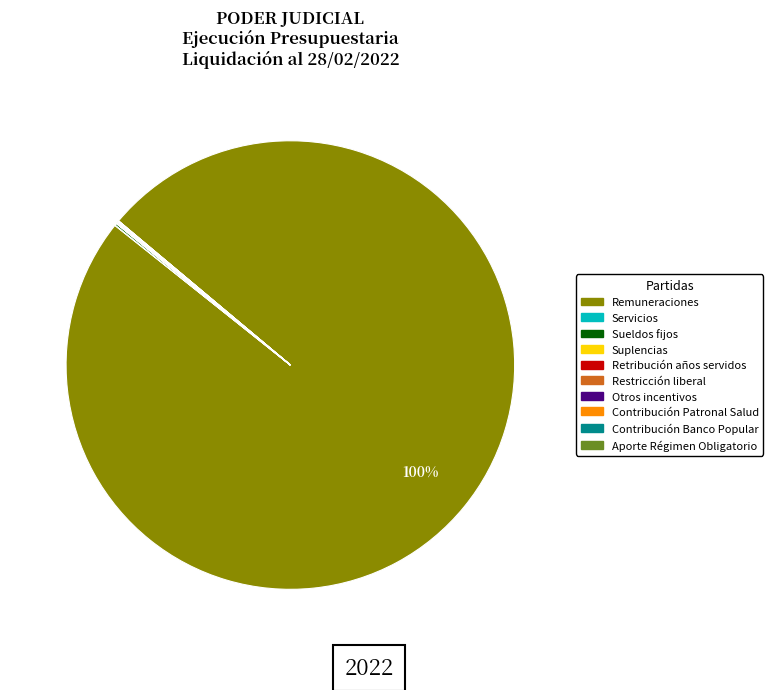

Is Remuneraciones the majority of the pie?

Yes